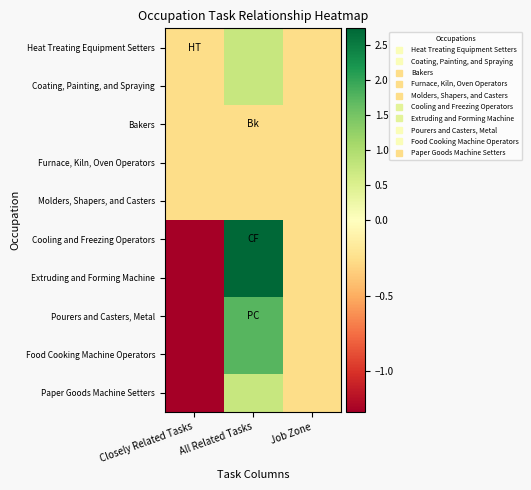

Between Closely Related Tasks and All Related Tasks, which is larger?

All Related Tasks